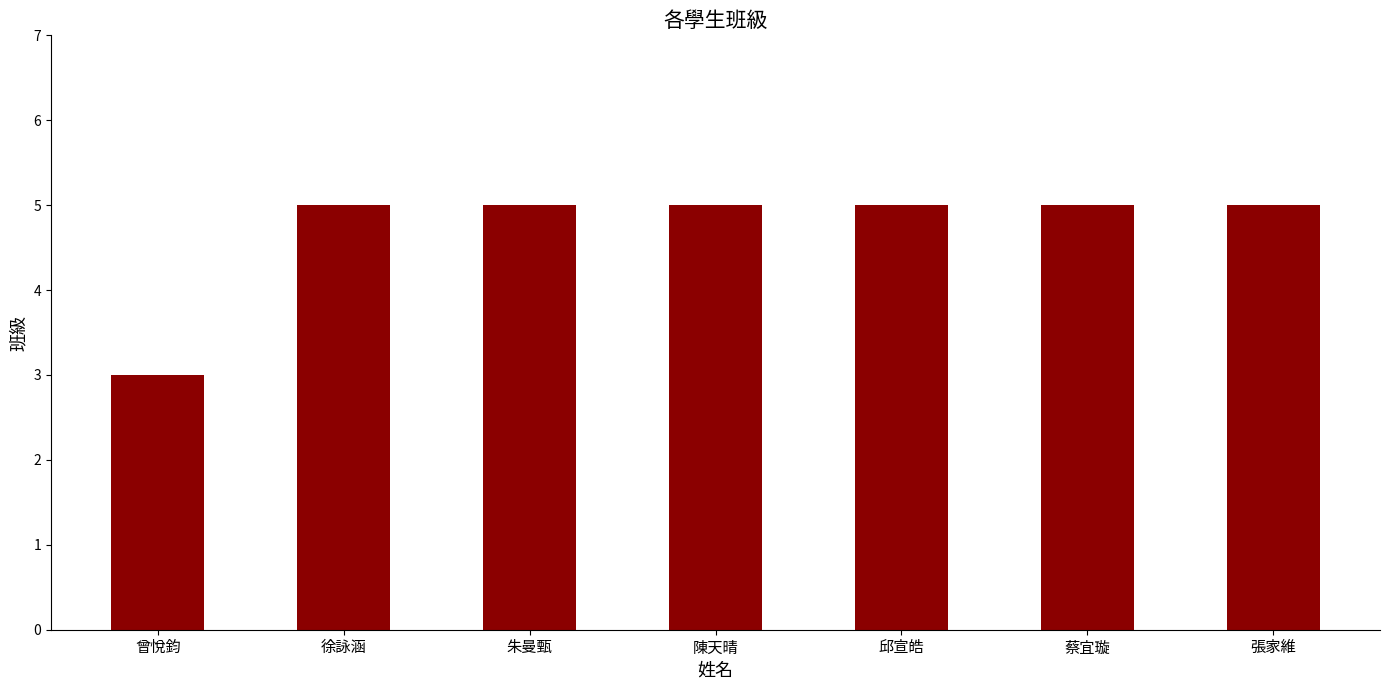

What is the difference between the second highest and minimum values?

2